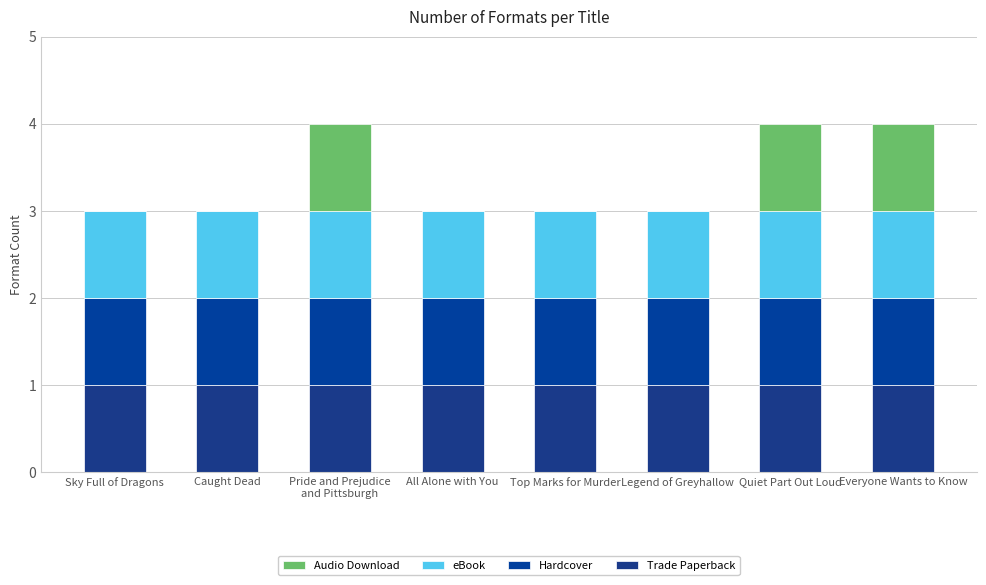

What value does the Hardcover series have at Quiet Part Out Loud?

1